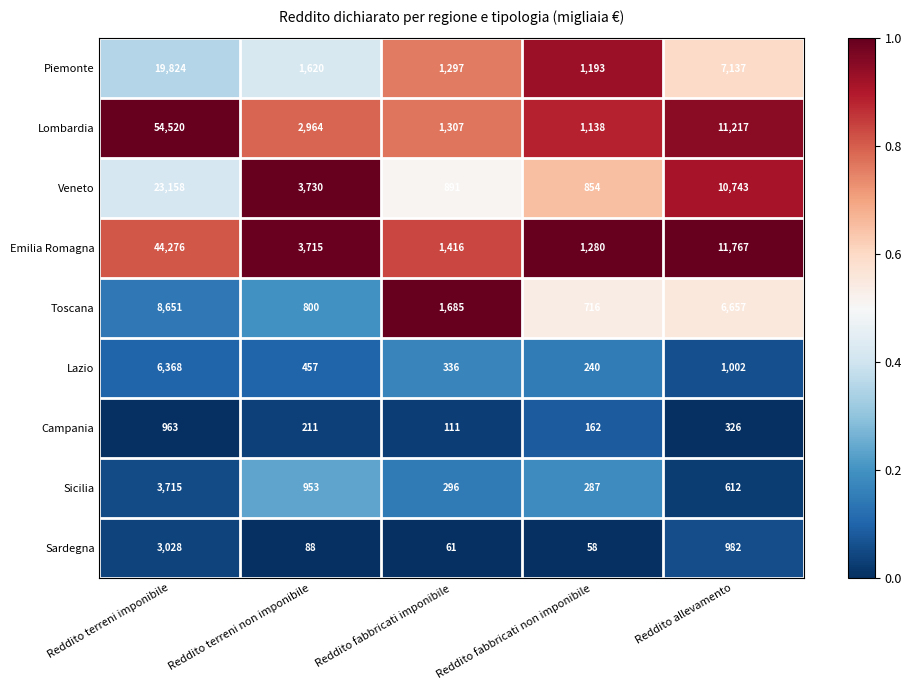

Which series has the widest spread of values?

Lombardia